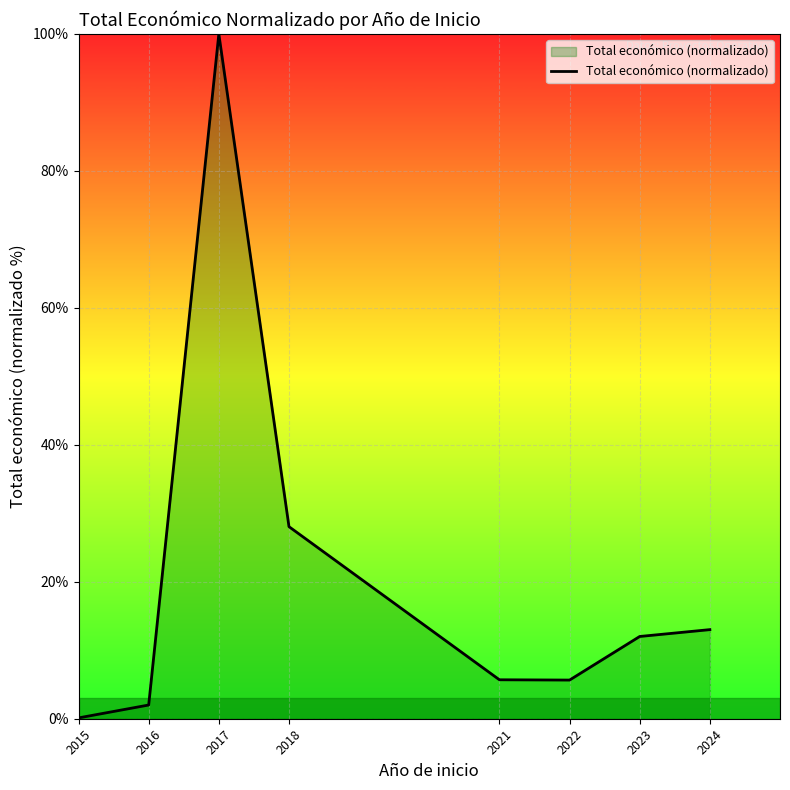

What is the change in value from 2017 to 2018?

-72.0